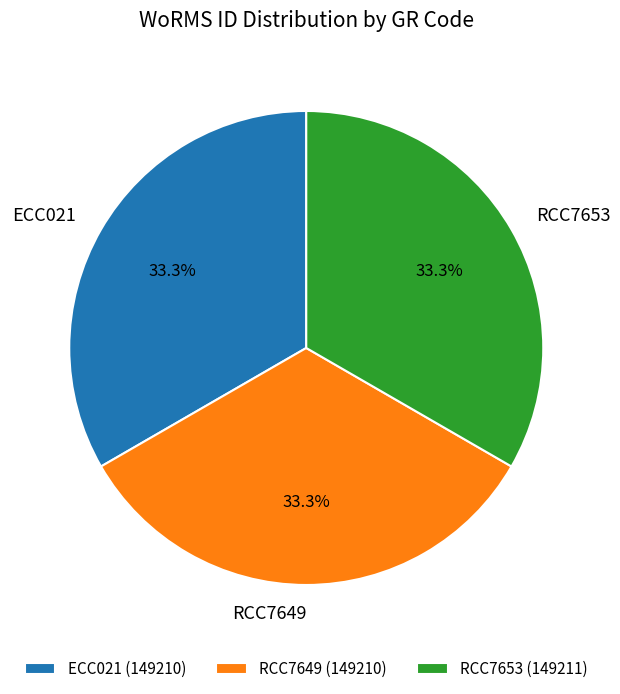

Is ECC021 the majority of the pie?

No